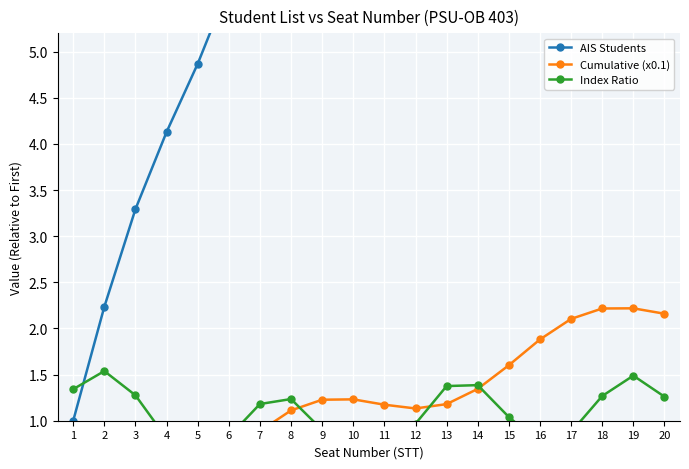

What is the total value across all series at 6?

7.1